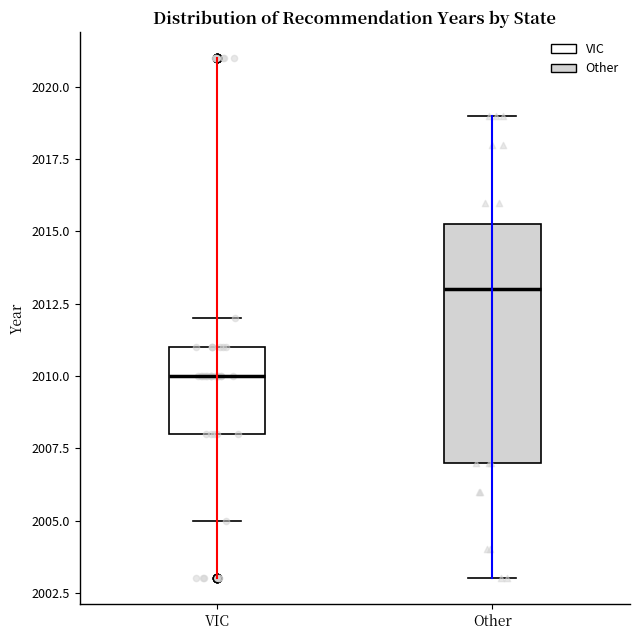

Where is the upper edge of the box for VIC on the y-axis? The values are not printed on the chart, so give them approximately, as read against the axis.

2011.0